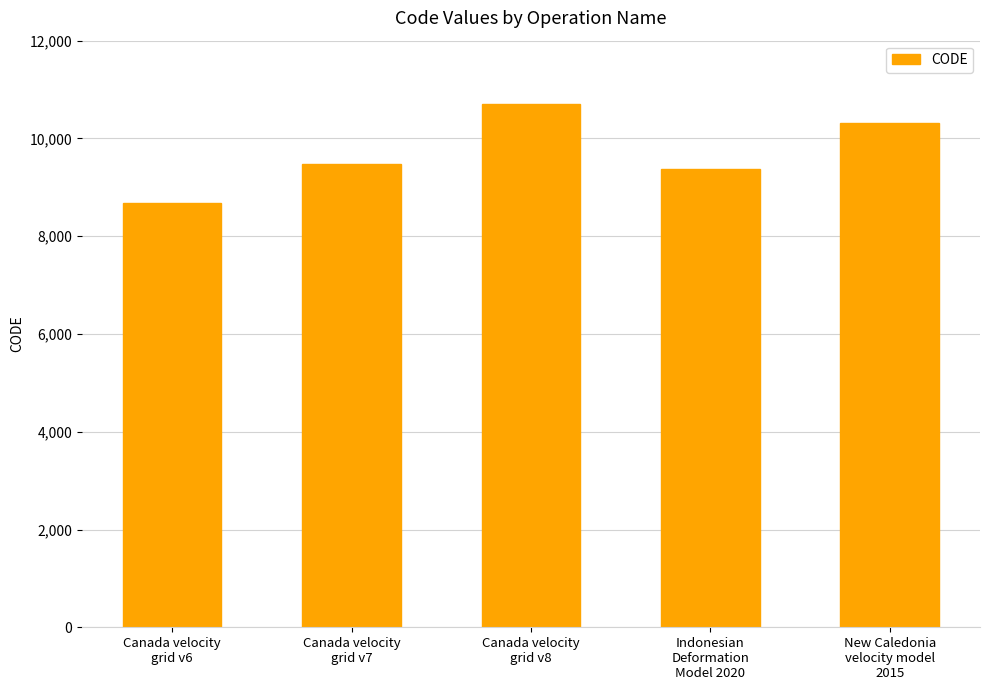

The value at Indonesian
Deformation
Model 2020 is 4335. True or false?

False